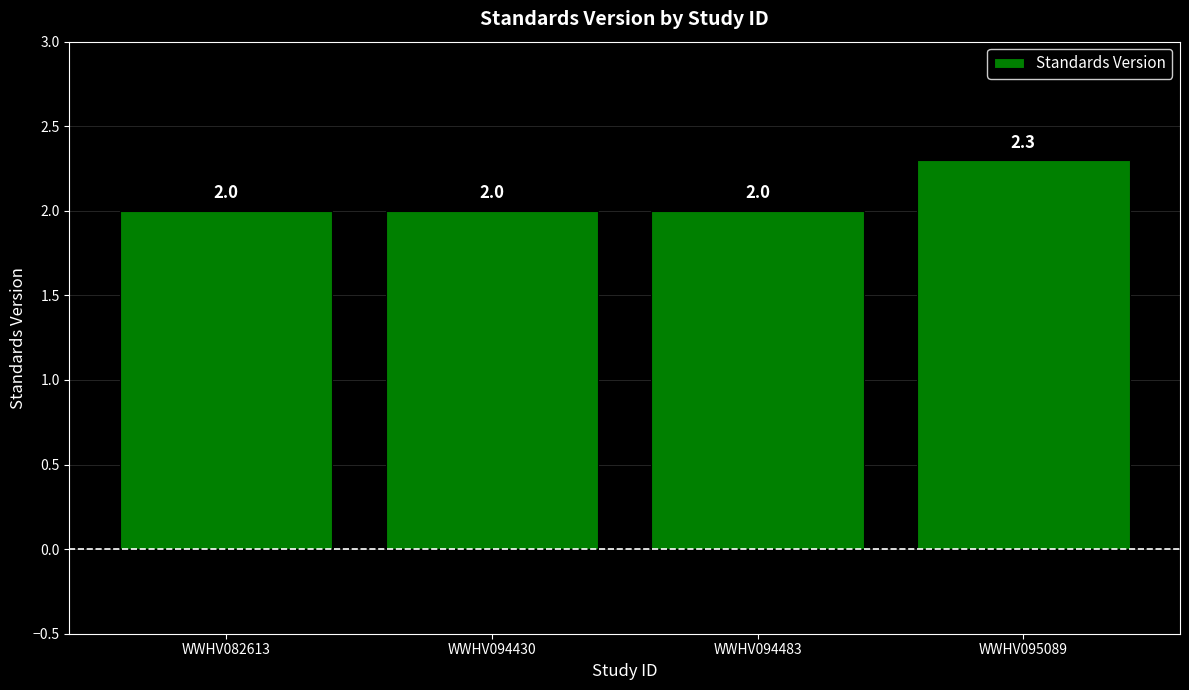

What is the value of the 3rd bar from the left?

2.0